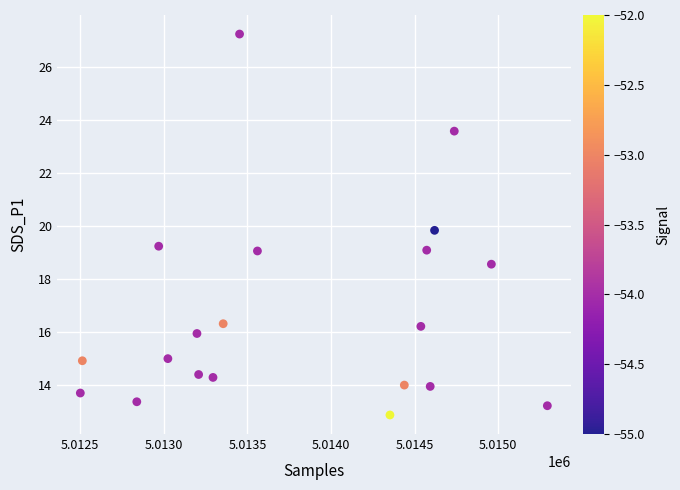

What is the range of X values (max minus min)?

2795.0